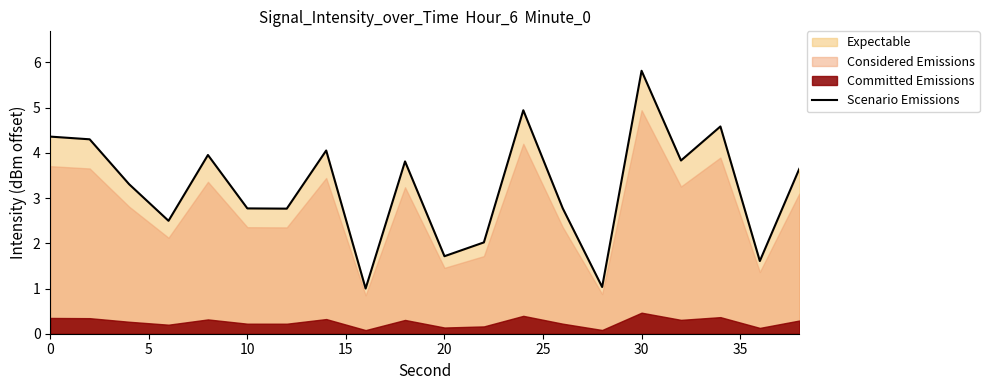

What is the minimum value for Scenario Emissions?

1.0